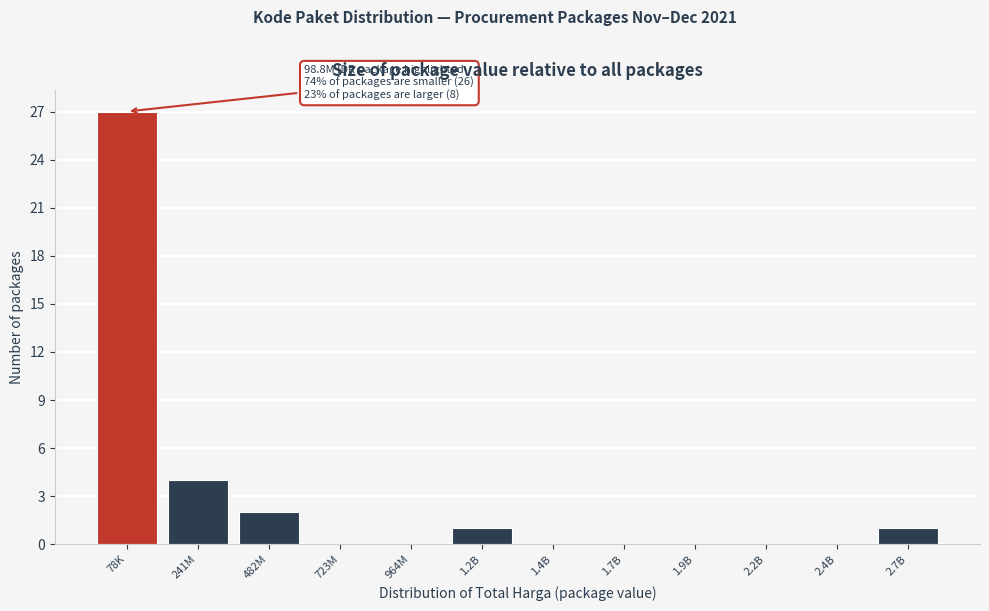

Reading right to left, list all the values displayed in this chart.

2.7B=1	2.4B=0	2.2B=0	1.9B=0	1.7B=0	1.4B=0	1.2B=1	964M=0	723M=0	482M=2	241M=4	78K=27